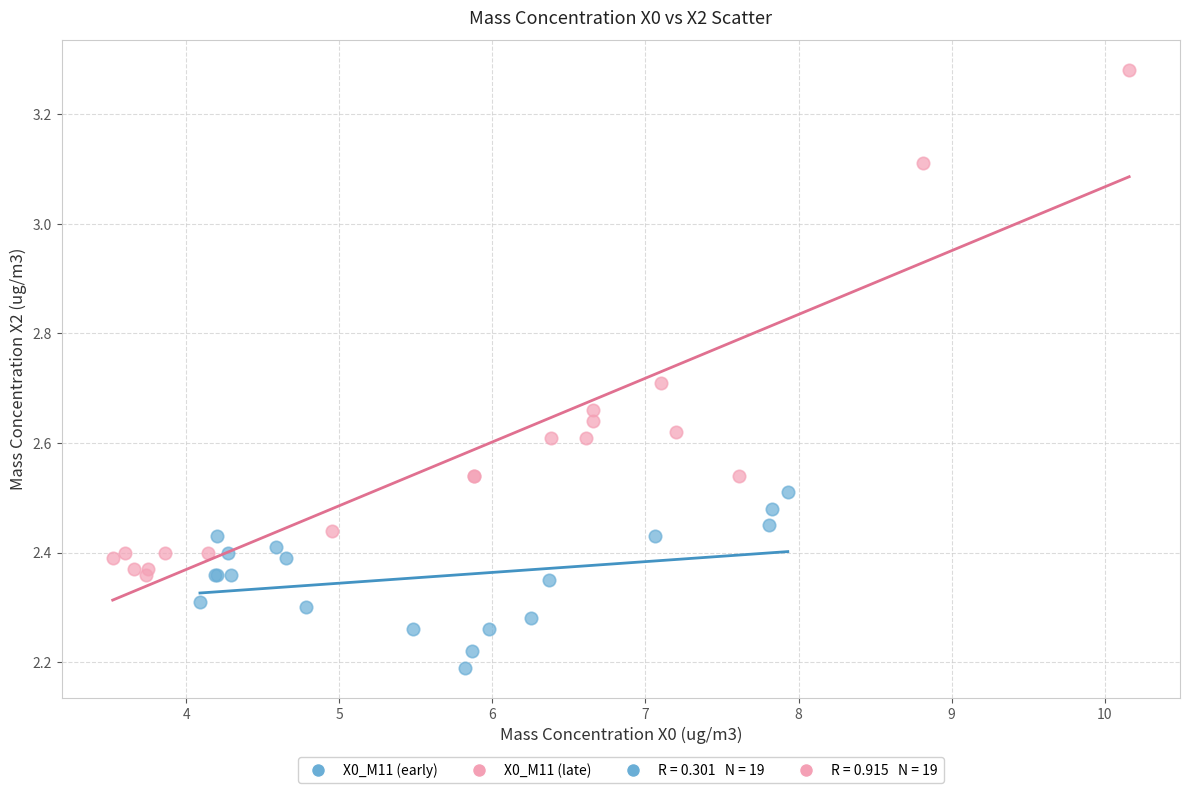

Which series has the largest Y range (max minus min)?

X0_M11 (late)